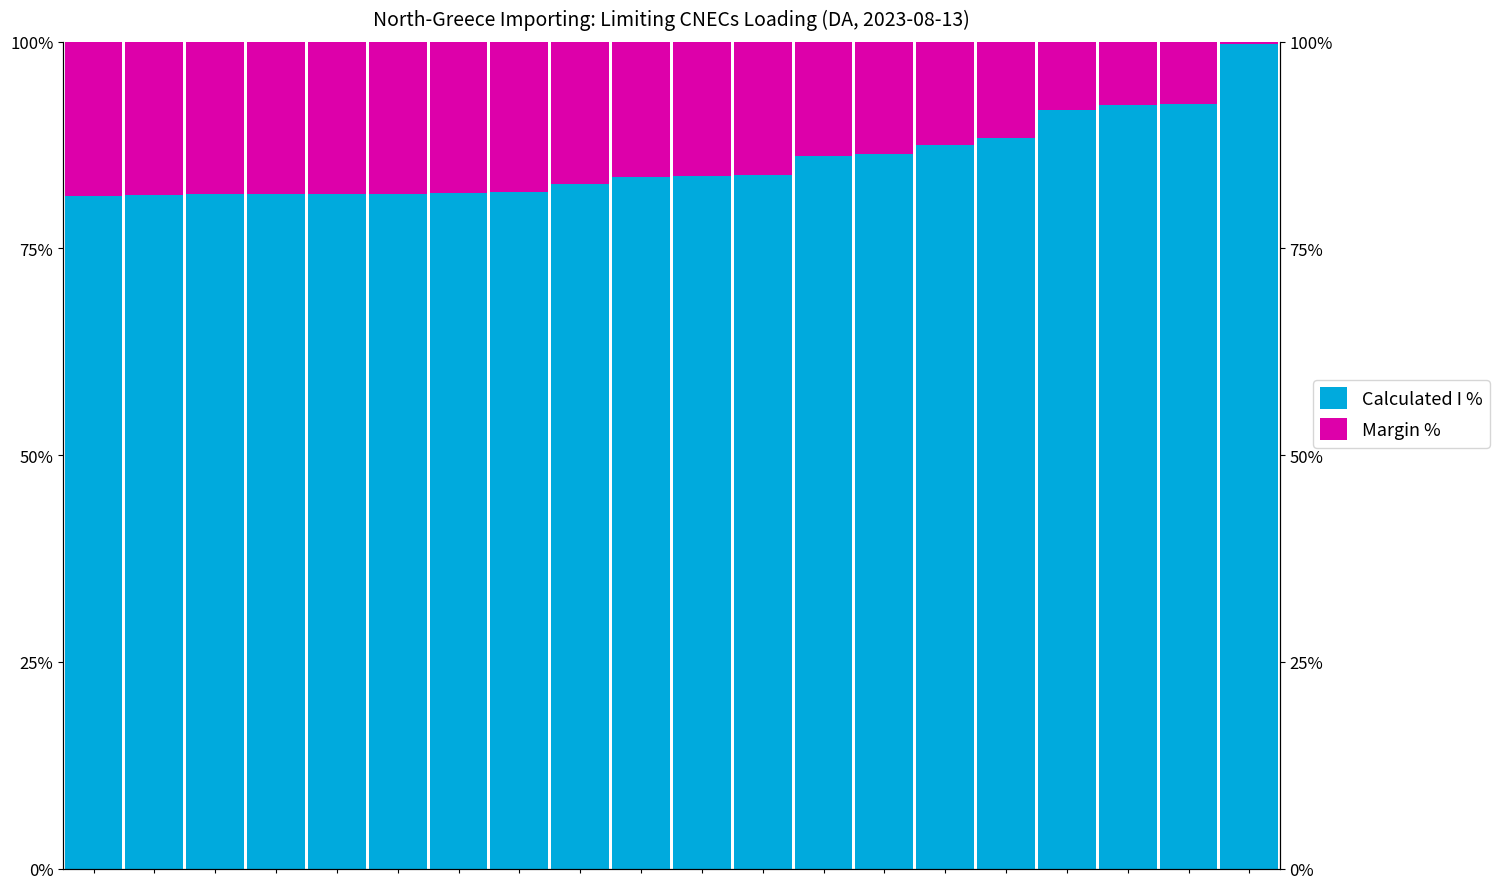

True or false: Margin % has a value of 8.2 at 16.

True